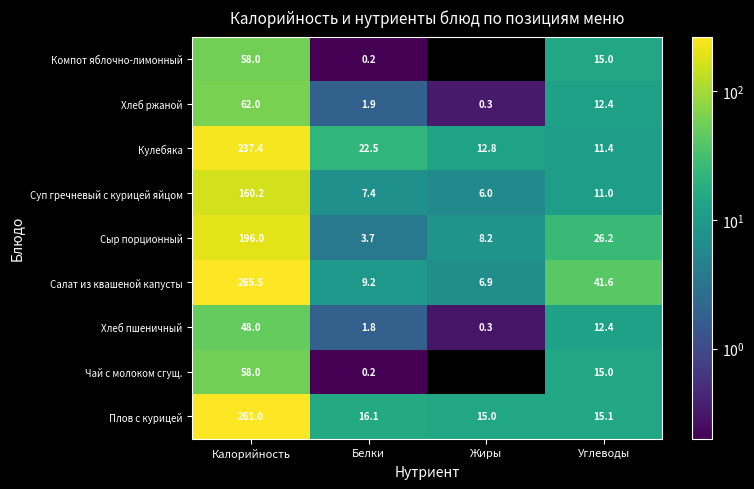

True or false: Хлеб ржаной has a value of 7.2 at Углеводы.

False